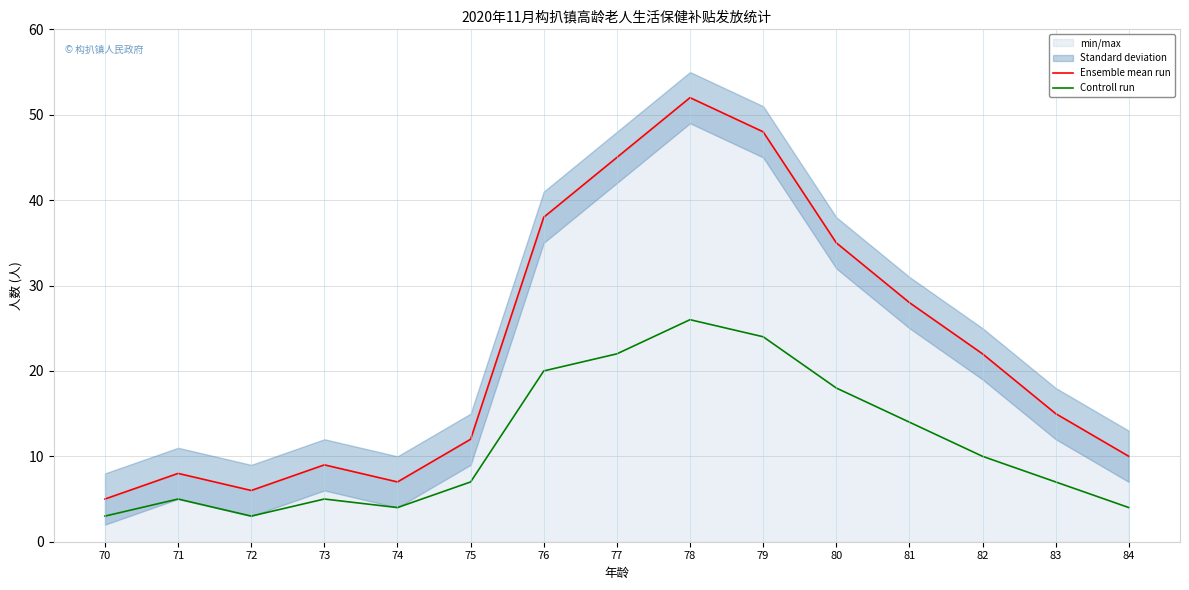

The Controll run series shows 26 at 78. True or false?

True